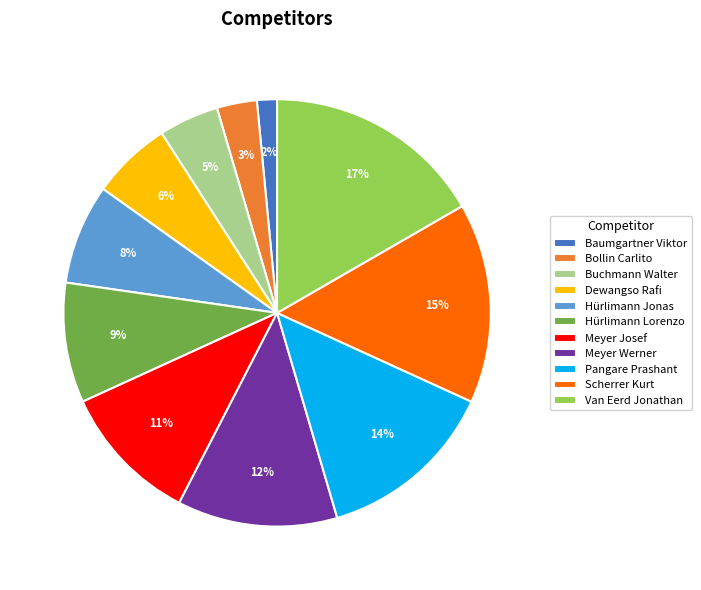

Which has a higher value, Bollin Carlito or Van Eerd Jonathan?

Van Eerd Jonathan